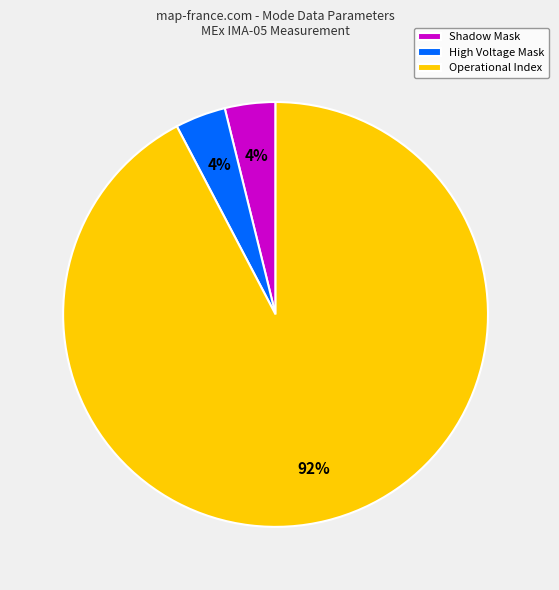

To the nearest percent, what portion does Shadow Mask represent?

4%